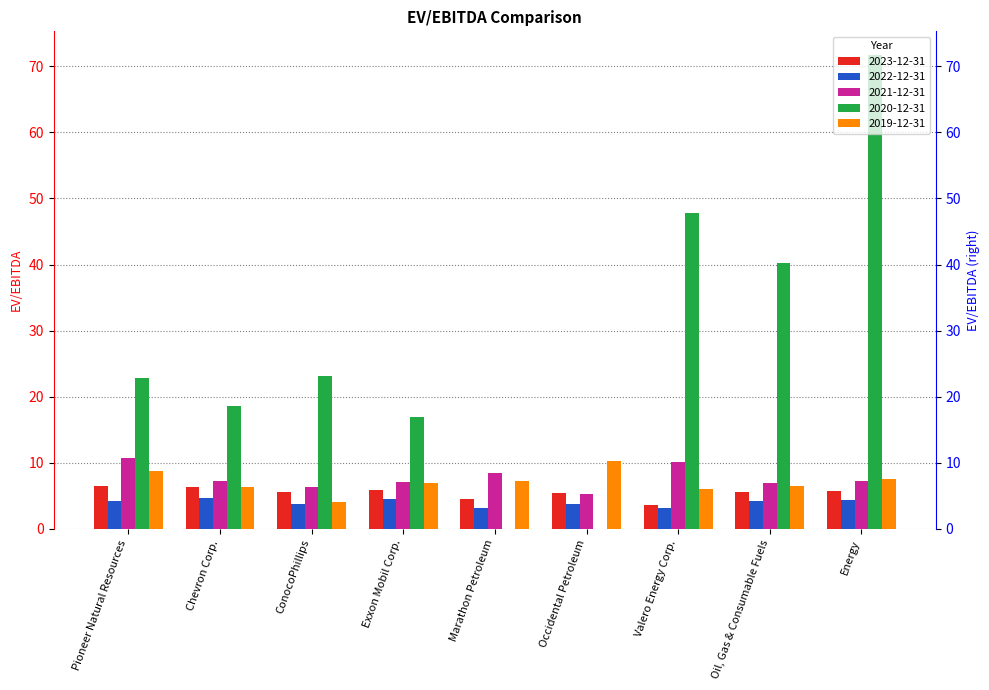

Reading left to right, transcribe all the data shown in this chart.

2023-12-31: Pioneer Natural Resources=6.4	Chevron Corp.=6.3	ConocoPhillips=5.6	Exxon Mobil Corp.=5.8	Marathon Petroleum=4.5	Occidental Petroleum=5.4	Valero Energy Corp.=3.6	Oil, Gas & Consumable Fuels=5.6	Energy=5.8
2022-12-31: Pioneer Natural Resources=4.2	Chevron Corp.=4.7	ConocoPhillips=3.8	Exxon Mobil Corp.=4.5	Marathon Petroleum=3.1	Occidental Petroleum=3.7	Valero Energy Corp.=3.1	Oil, Gas & Consumable Fuels=4.2	Energy=4.4
2021-12-31: Pioneer Natural Resources=10.7	Chevron Corp.=7.2	ConocoPhillips=6.3	Exxon Mobil Corp.=7.1	Marathon Petroleum=8.5	Occidental Petroleum=5.3	Valero Energy Corp.=10.2	Oil, Gas & Consumable Fuels=7.0	Energy=7.2
2020-12-31: Pioneer Natural Resources=22.8	Chevron Corp.=18.6	ConocoPhillips=23.1	Exxon Mobil Corp.=17.0	Marathon Petroleum=0.0	Occidental Petroleum=0.0	Valero Energy Corp.=47.8	Oil, Gas & Consumable Fuels=40.2	Energy=71.7
2019-12-31: Pioneer Natural Resources=8.7	Chevron Corp.=6.4	ConocoPhillips=4.1	Exxon Mobil Corp.=6.9	Marathon Petroleum=7.2	Occidental Petroleum=10.3	Valero Energy Corp.=6.0	Oil, Gas & Consumable Fuels=6.5	Energy=7.5